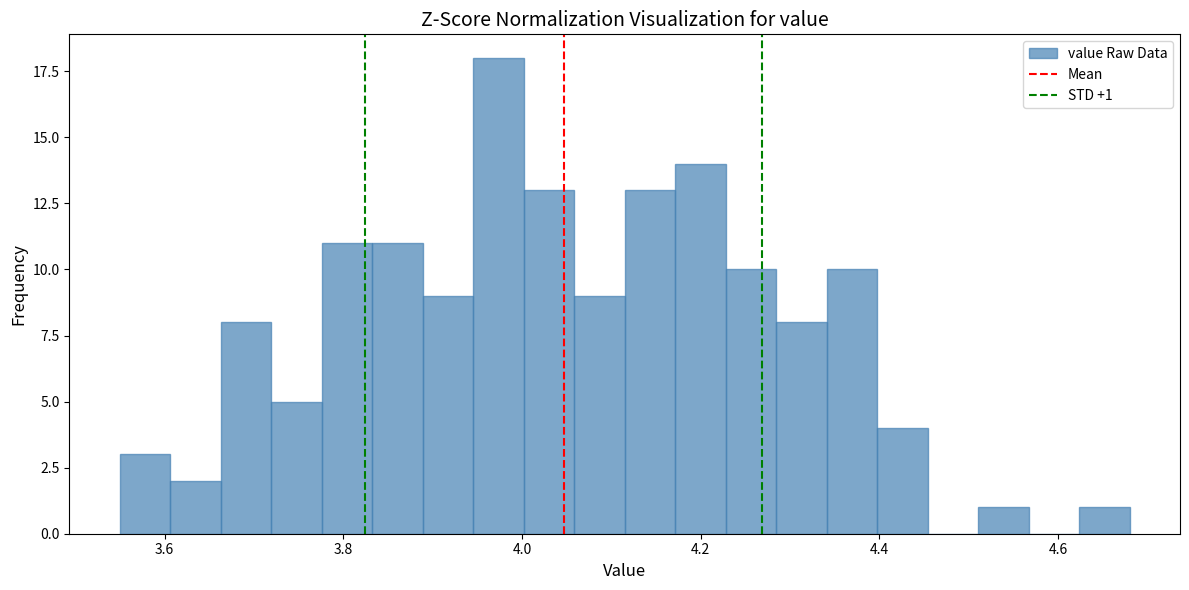

Around what value on the x-axis is the tallest bar? Give the approximate position of its centre, as read against the axis.

3.98